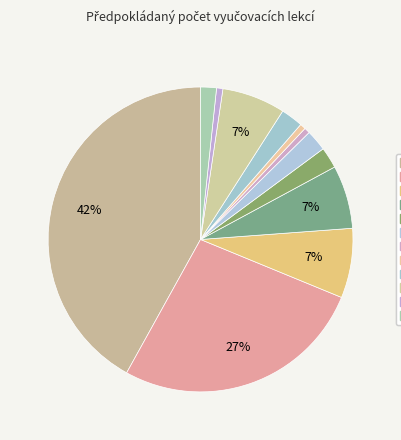

Count the number of slices in the pie.

12